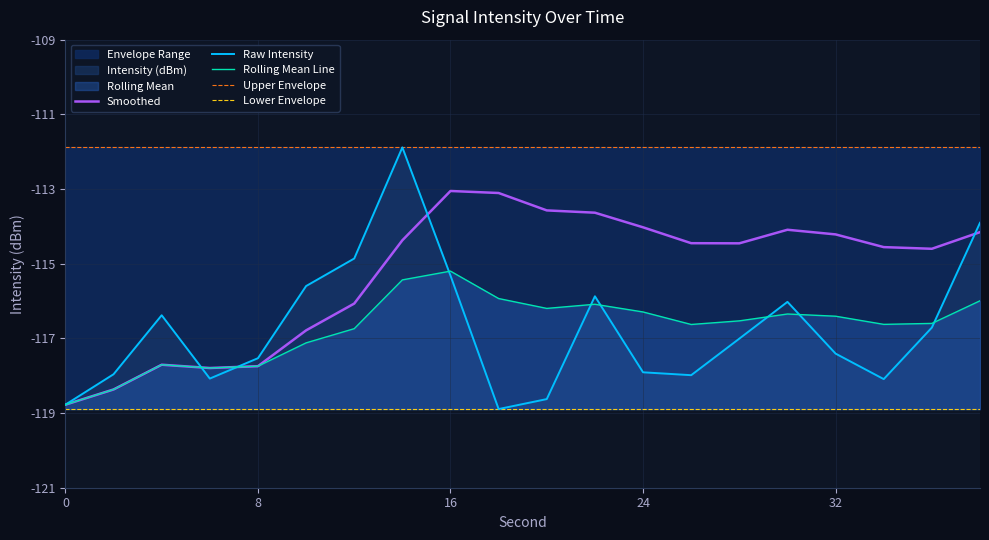

What is the value of the Rolling Mean Line point at the 4th from the left?

-117.8